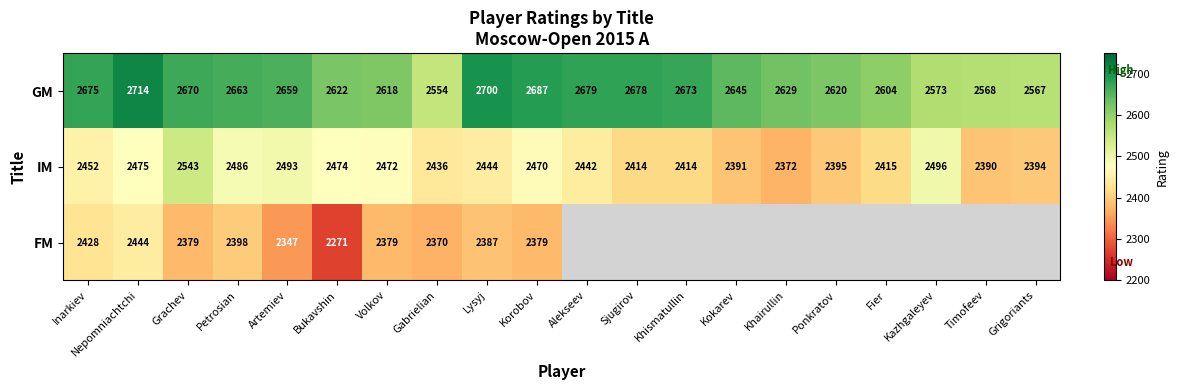

Between Grachev and Sjugirov, which is larger?

Sjugirov